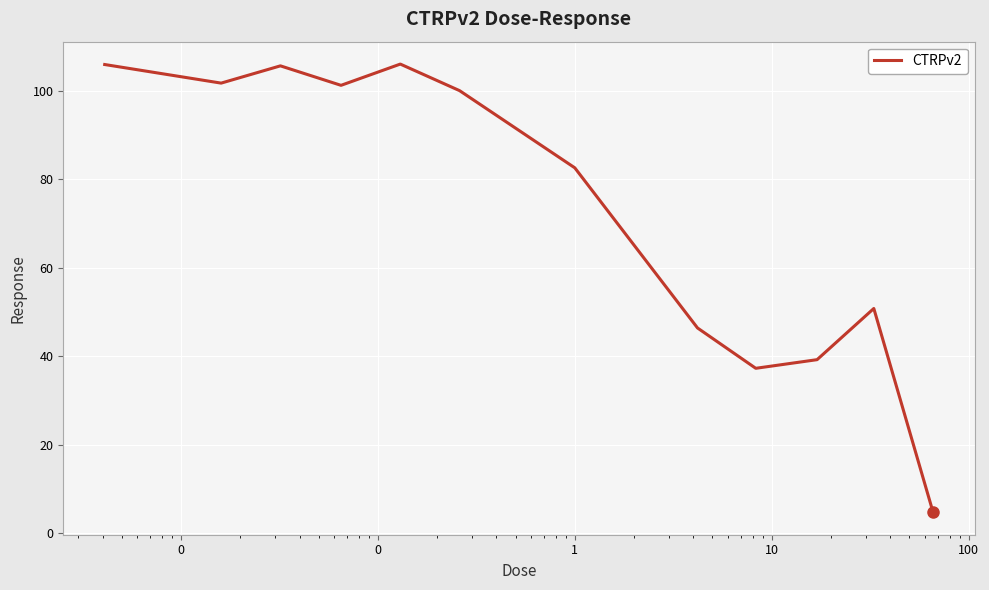

What is the minimum value shown in the chart?

4.8